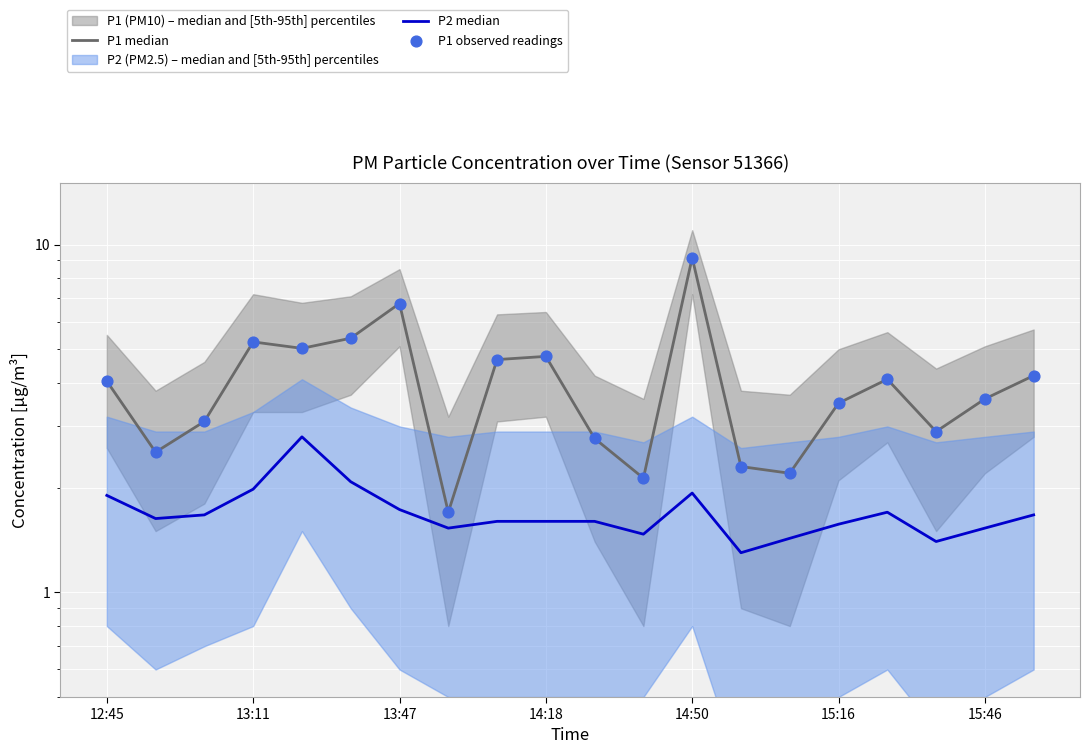

At how many categories does at least one series exceed 2?

19